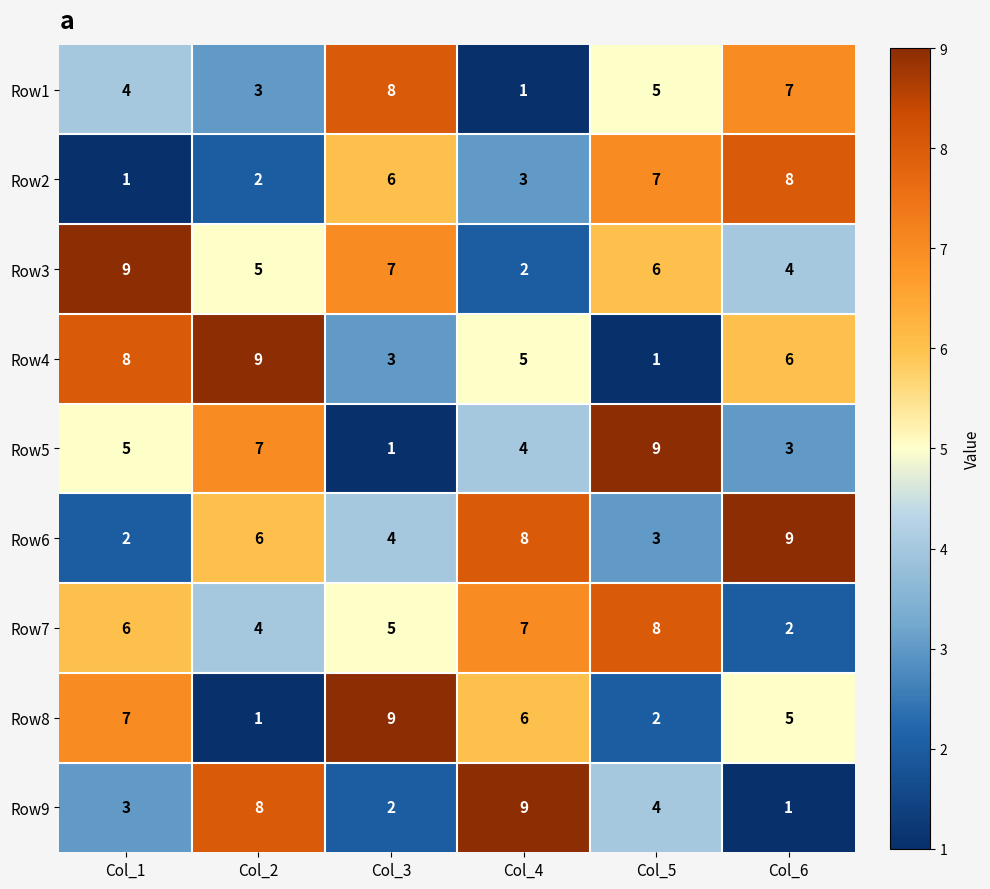

The value of Row5 at Col_3 is 0. True or false?

False